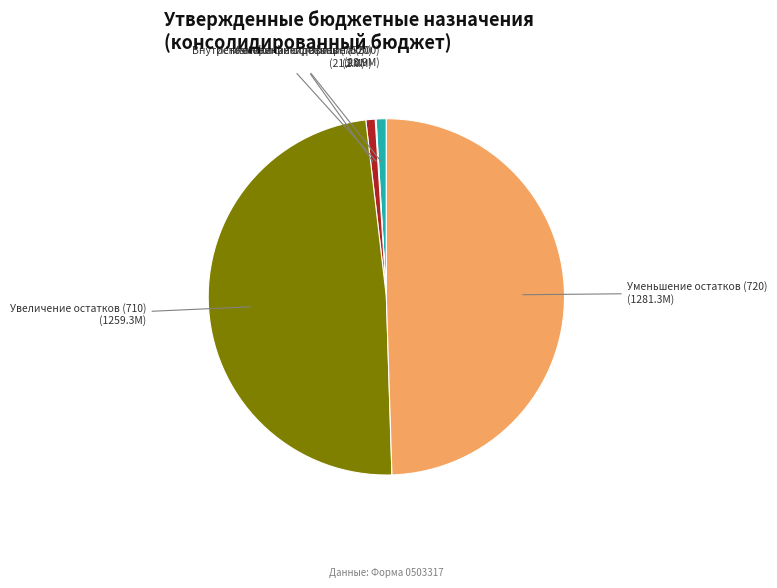

Is it true that Увеличение остатков (710) is 58% of the pie?

False